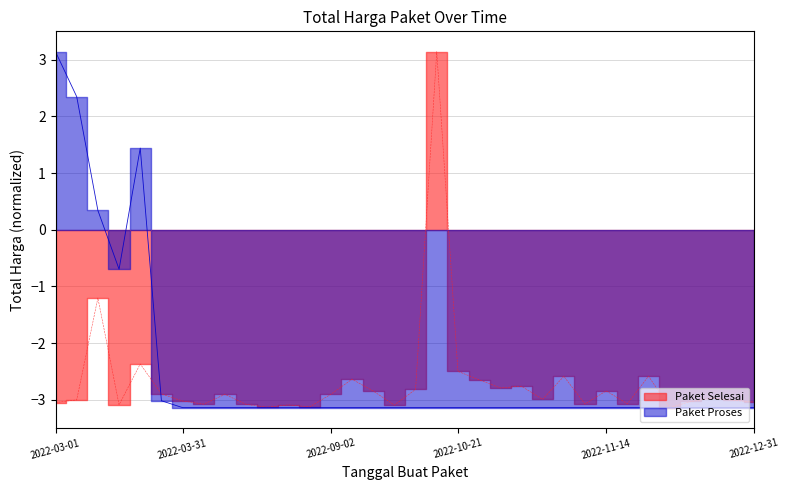

Which category has the lowest value in the Paket Proses series?

2022-03-31